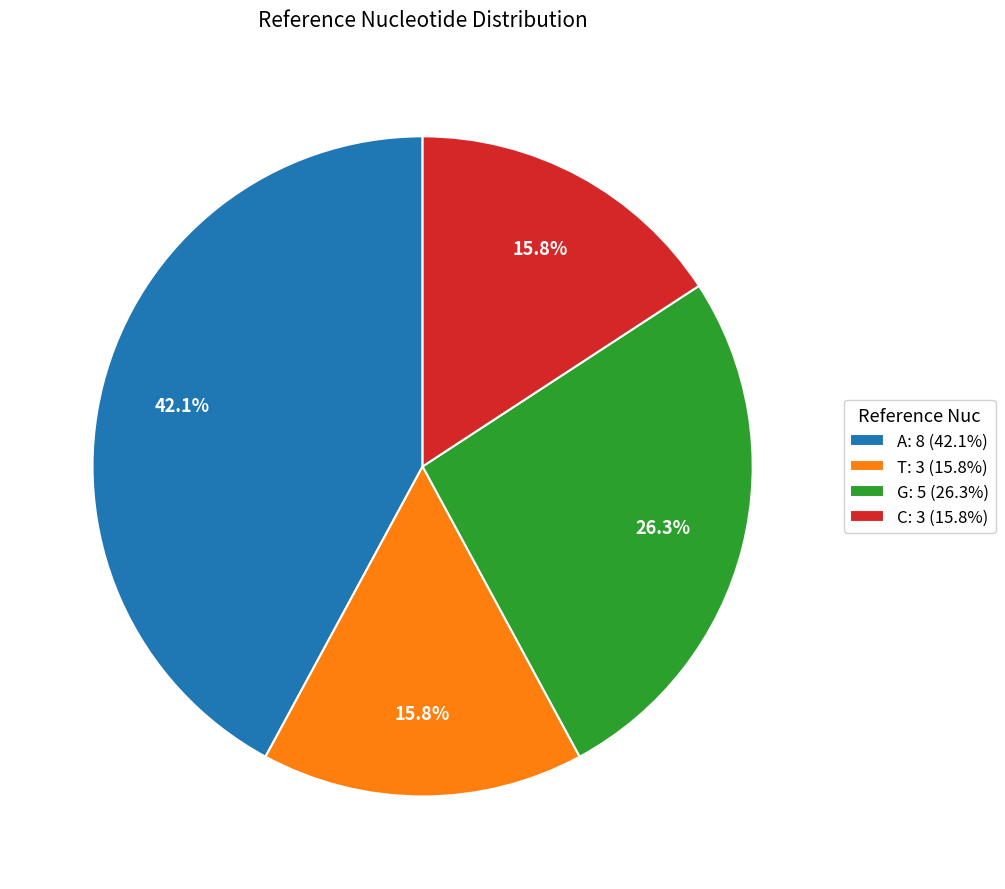

Count the number of slices in the pie.

4